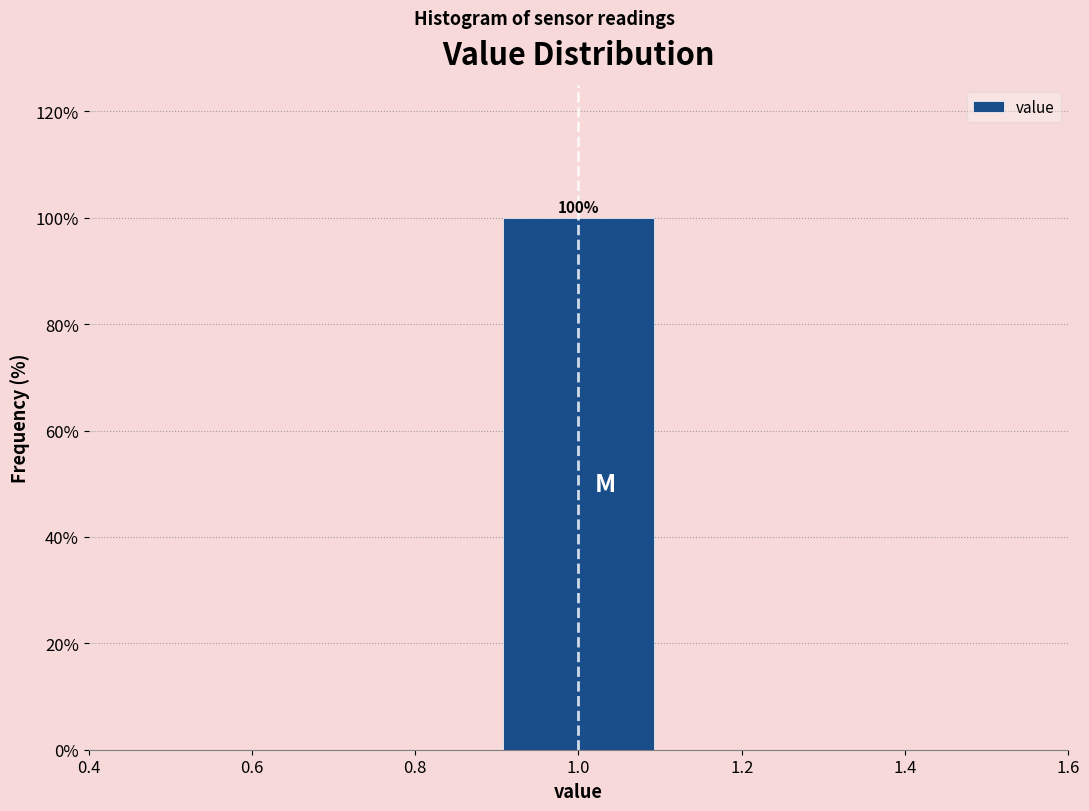

Over which range of the x-axis is the bar tallest?

0.9 to 1.1